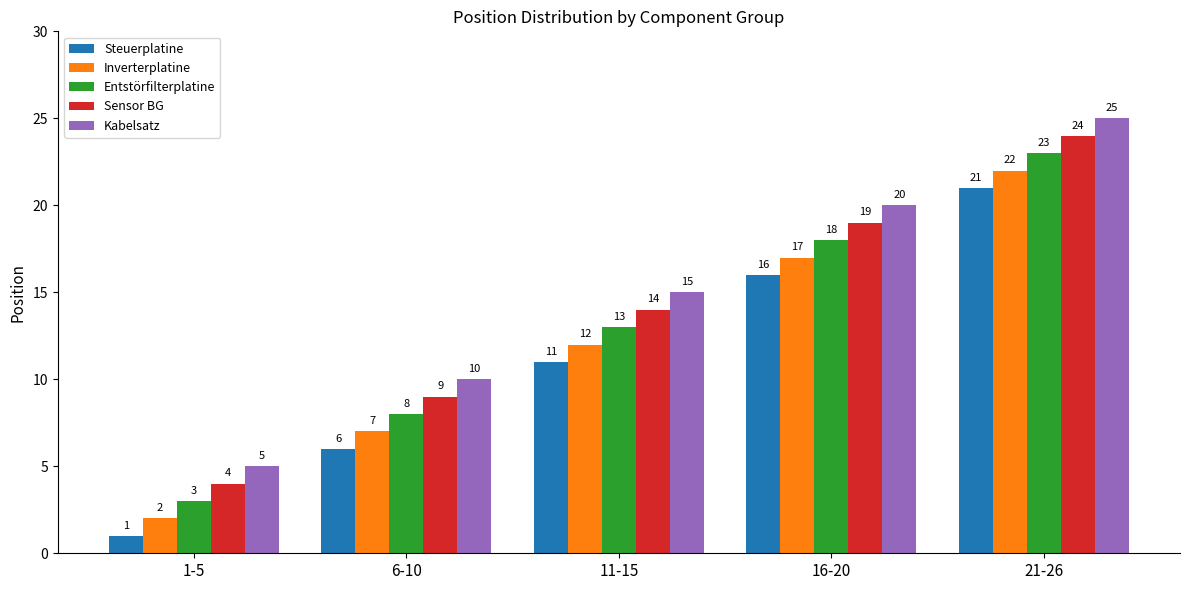

Which label corresponds to the smallest value in the chart?

1-5